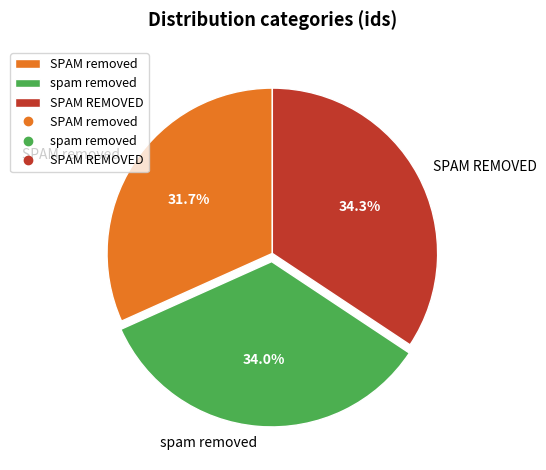

To the nearest percent, what is the average slice percentage?

33%